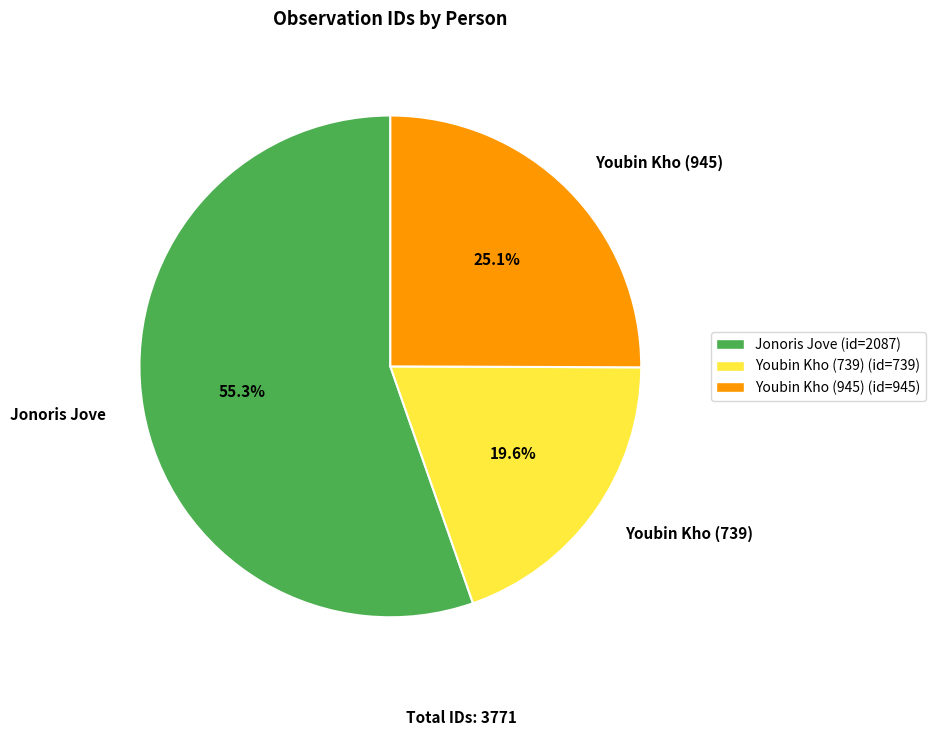

Is it true that Youbin Kho (739) is 20% of the pie?

True